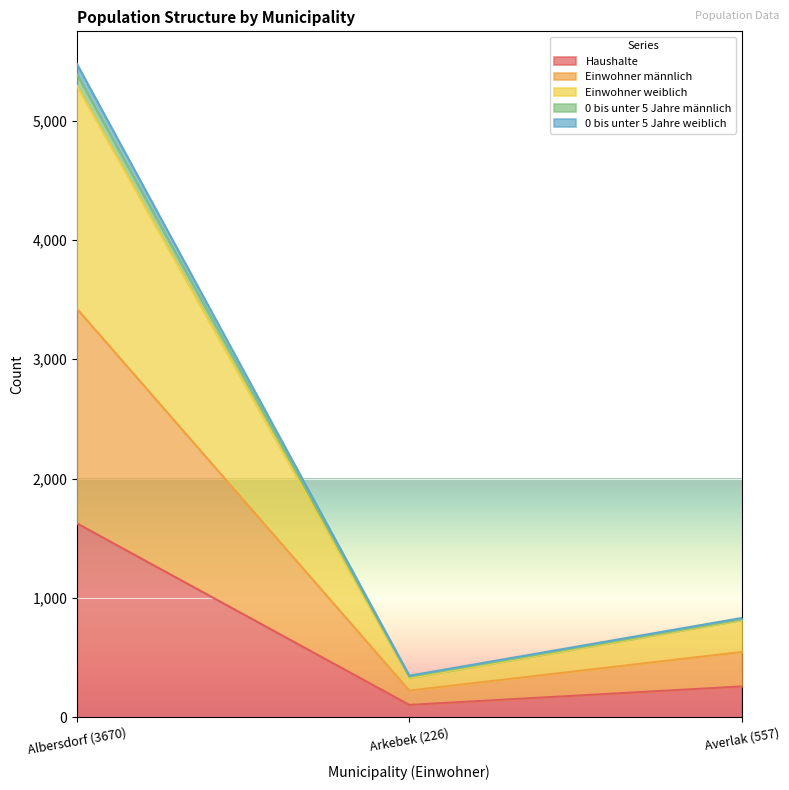

The 0 bis unter 5 Jahre männlich series shows 550 at Averlak (557). True or false?

False